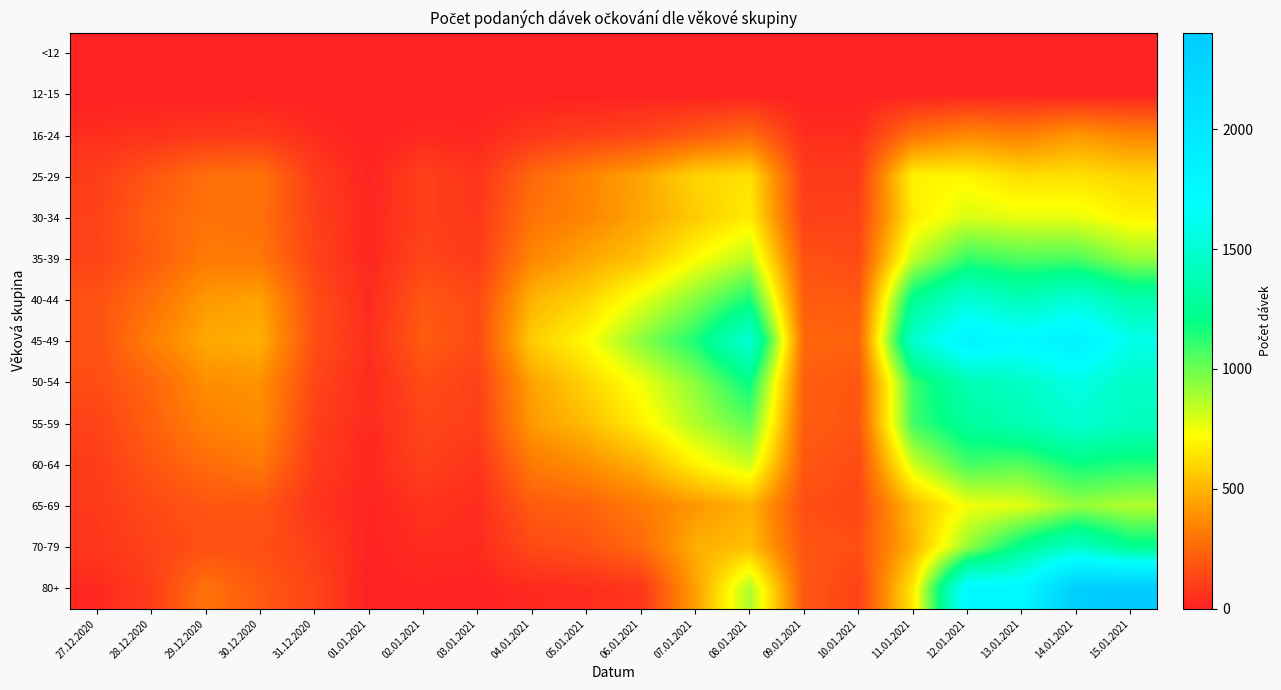

What is the total value across all series at 03.01.2021?

924